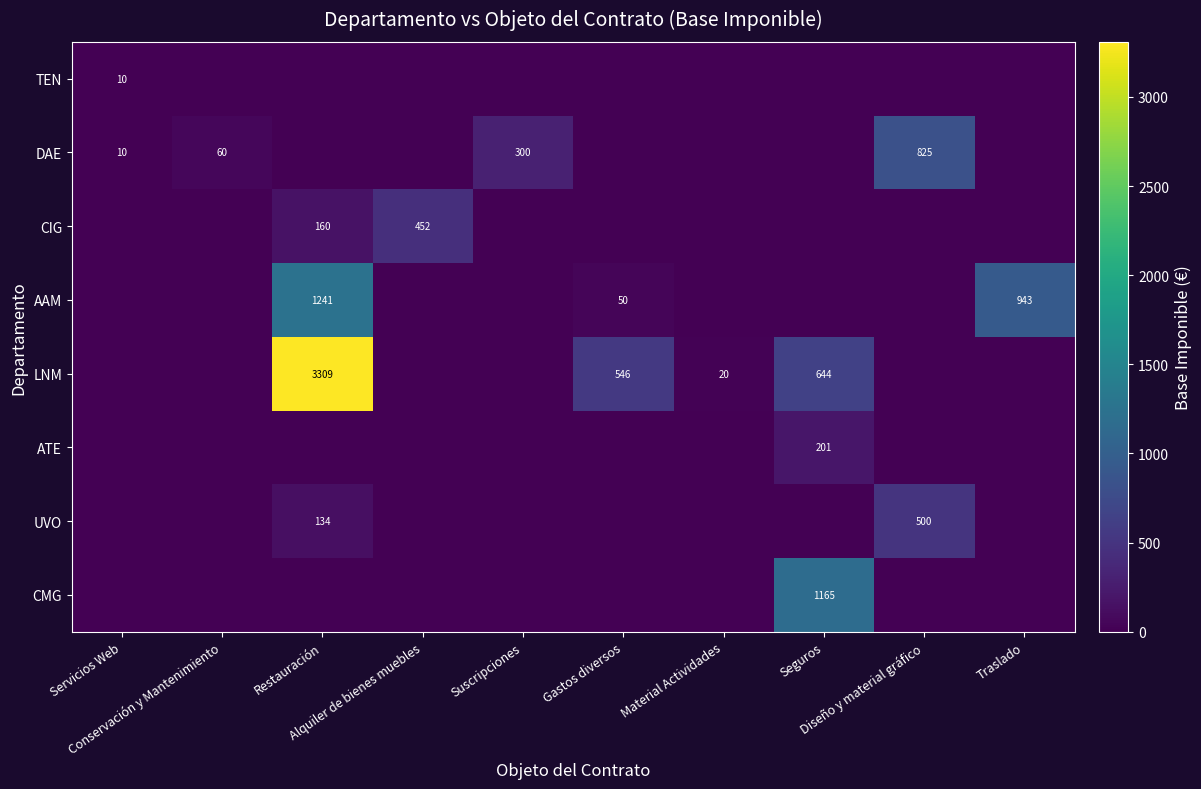

What is the difference between the second highest and minimum values in the LNM series?

644.2